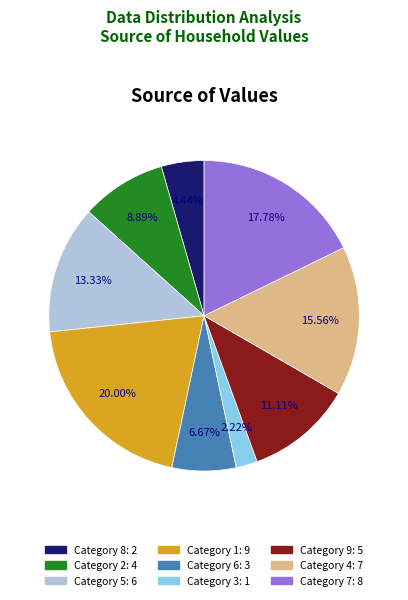

Is there a majority slice in this chart?

No